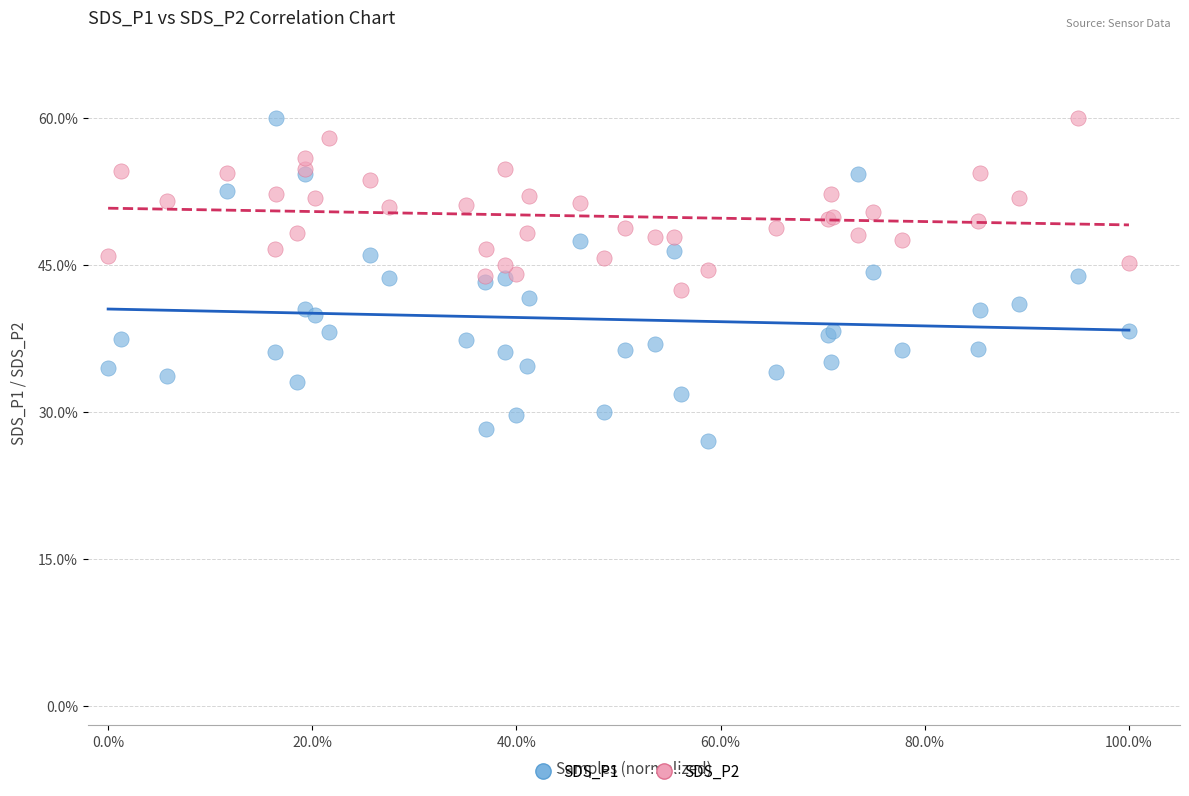

What are all the series names shown in the legend?

SDS_P1, SDS_P2